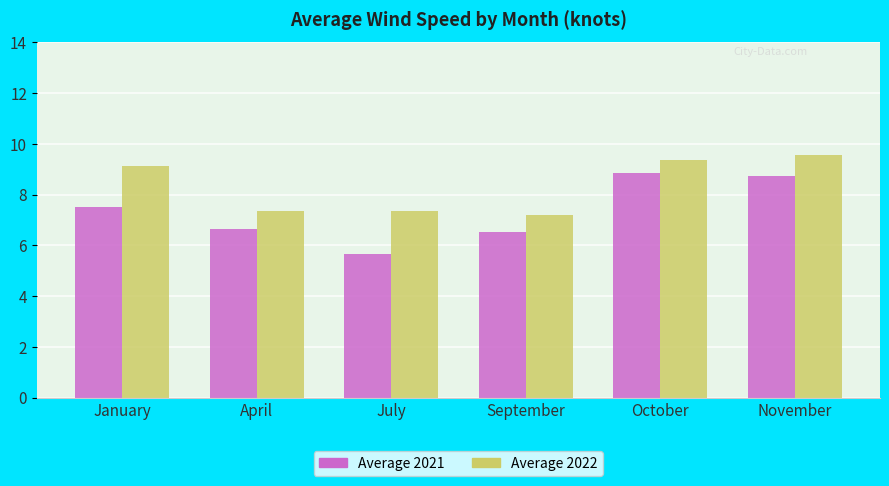

What are all the series names shown in the legend?

Average 2021, Average 2022